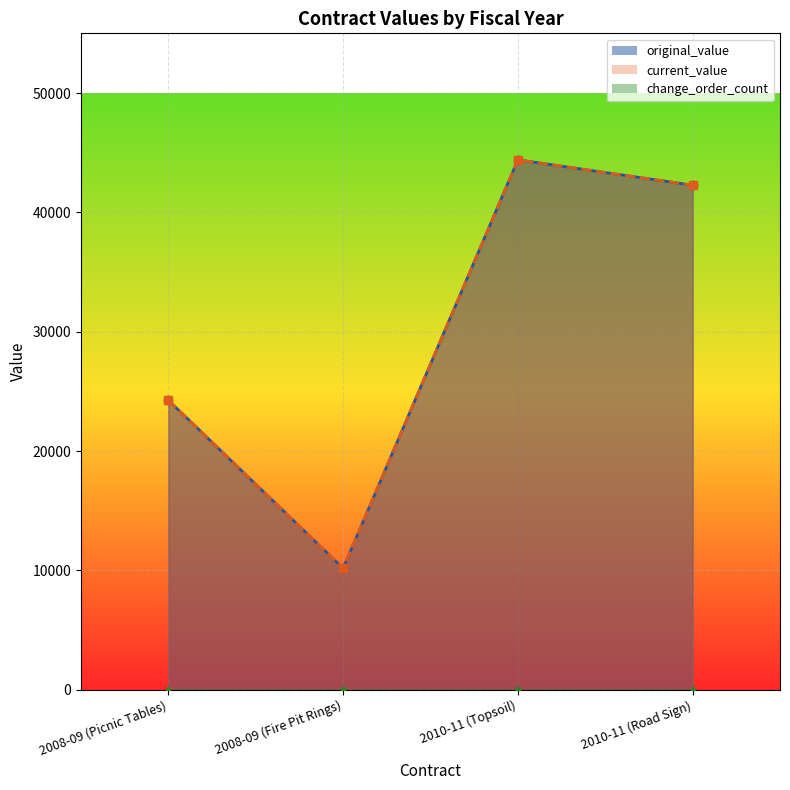

What is the value of the original_value point at the 2nd from the left?

10175